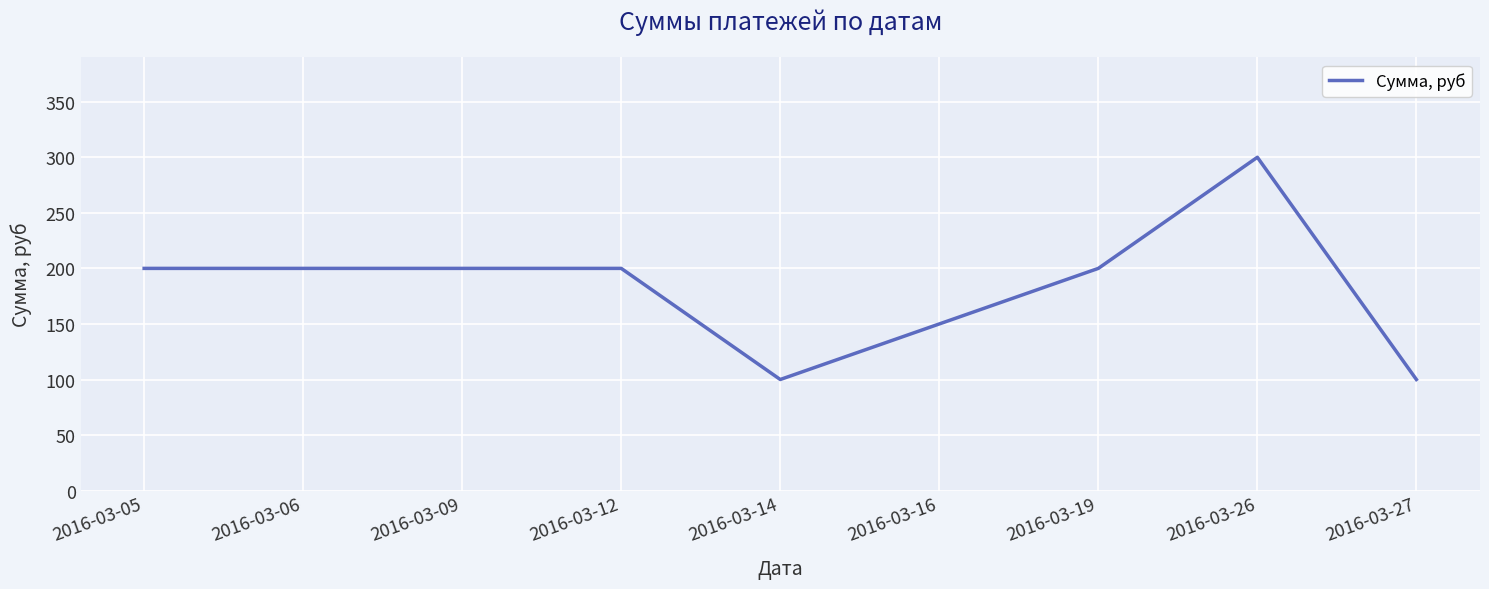

The value at 2016-03-19 is 200. True or false?

True